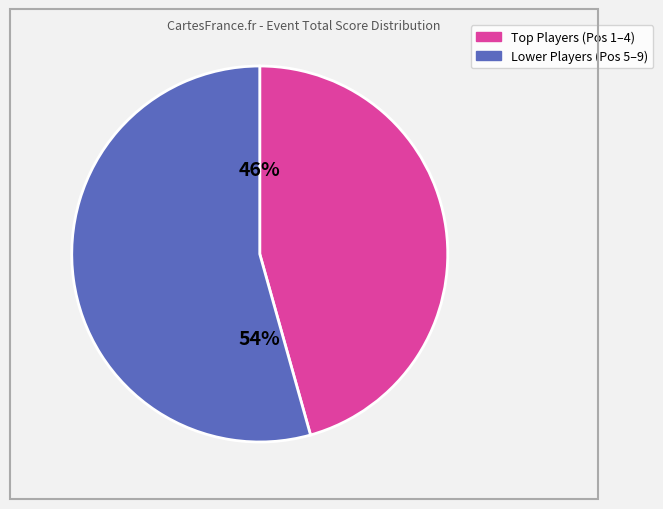

To the nearest percent, what is the average slice percentage?

50%